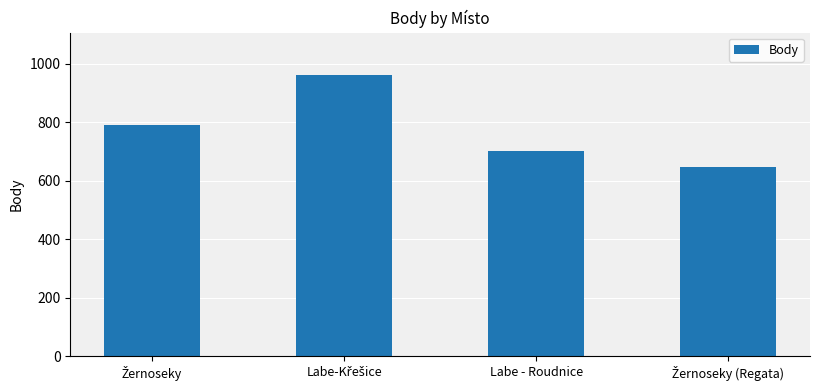

What is the approximate value at Labe - Roudnice?

702